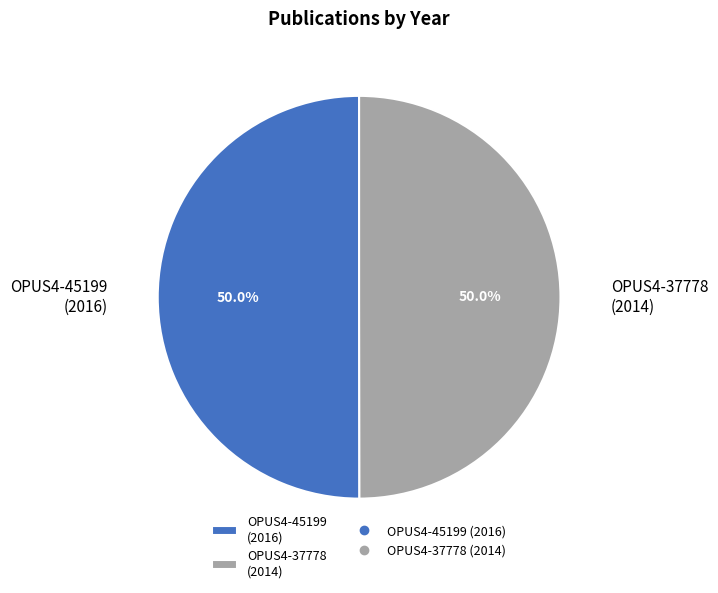

Do OPUS4-45199 (2016) and OPUS4-37778 (2014) together represent more than half of the pie?

Yes